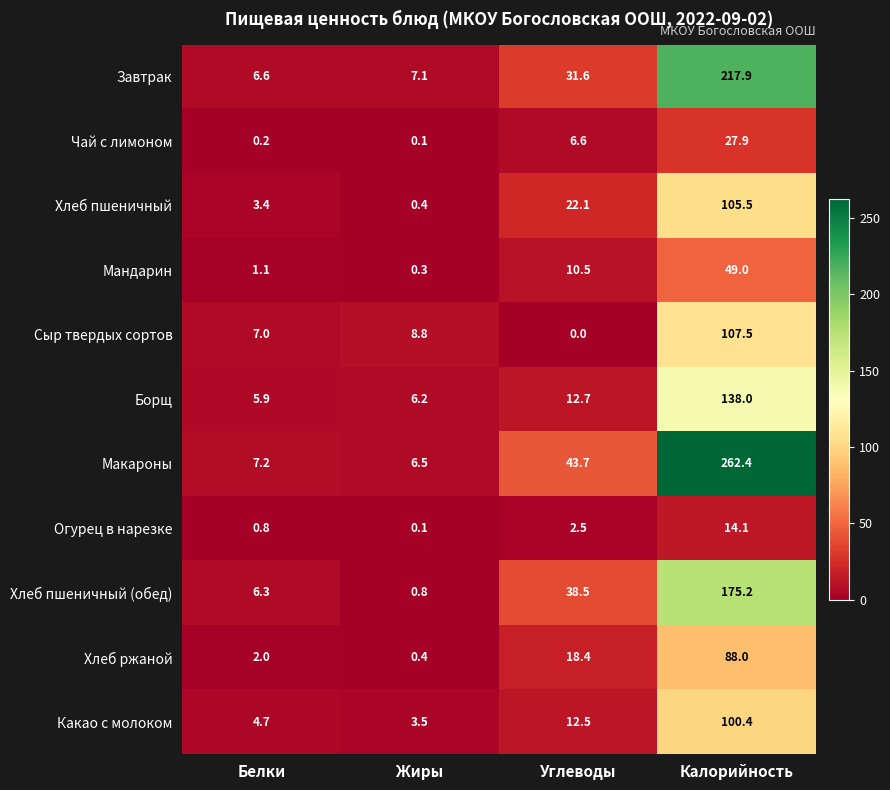

What is the average value of the Чай с лимоном series?

8.7